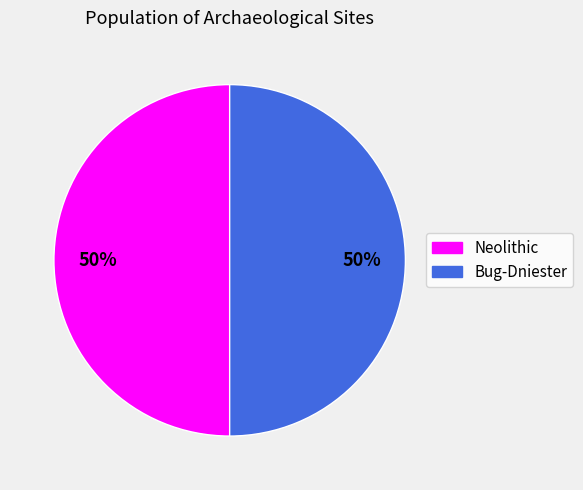

What percentage is the Neolithic slice, to the nearest percent?

50%